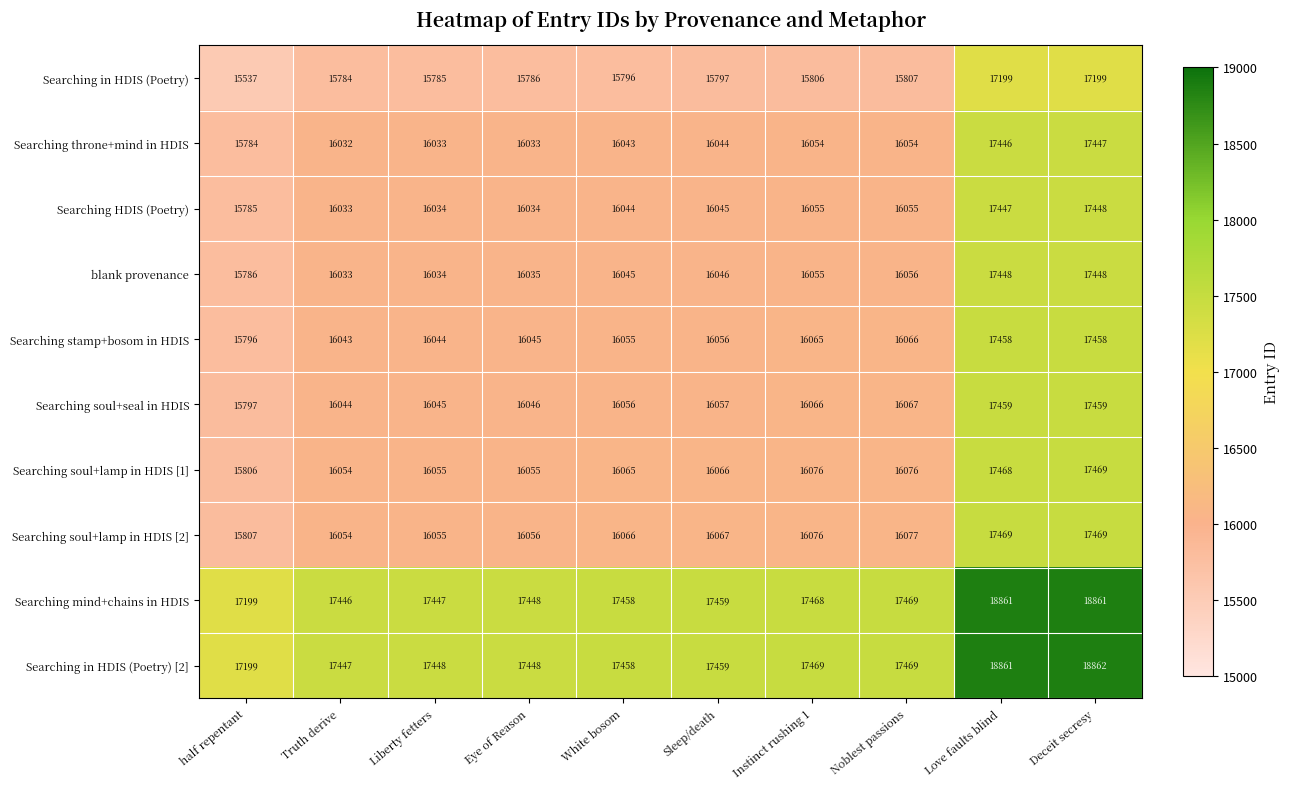

At which category is the sum across all series the highest?

Deceit secresy